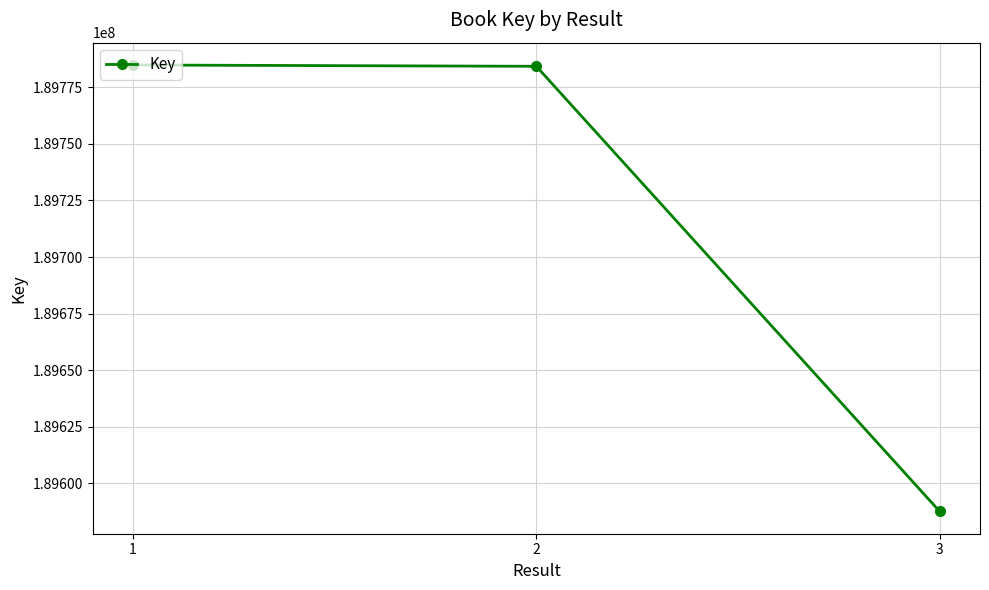

Between 3 and 1, which is larger?

1